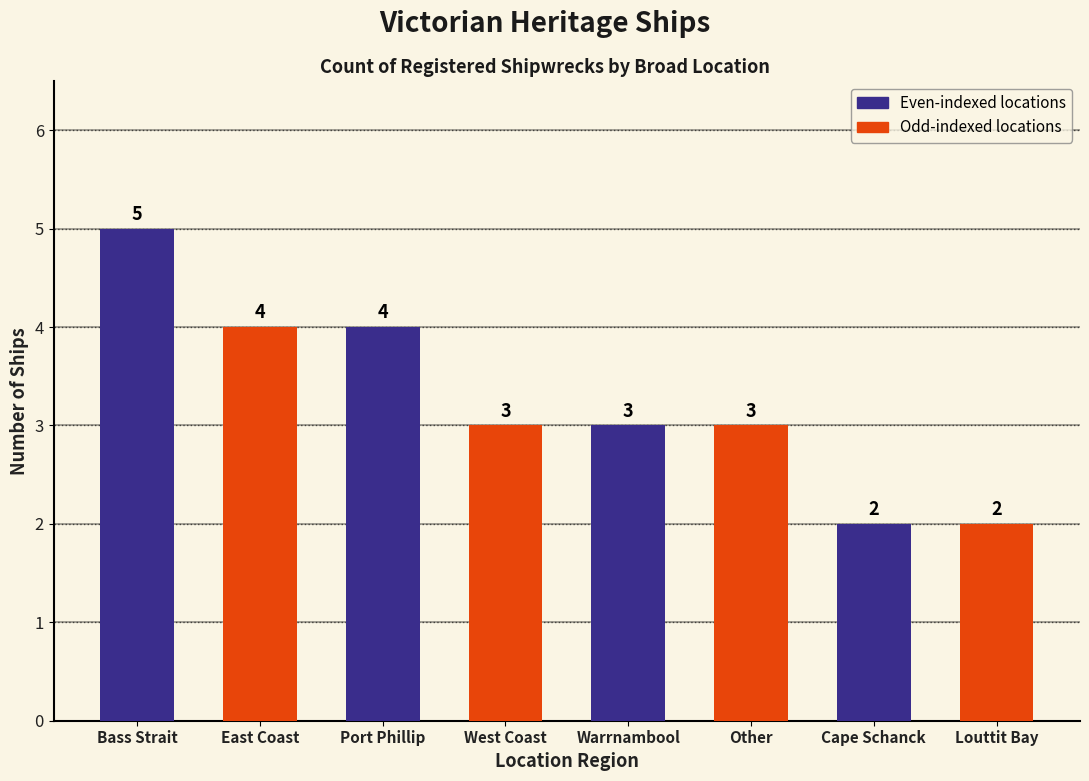

How many data points are less than 3?

2